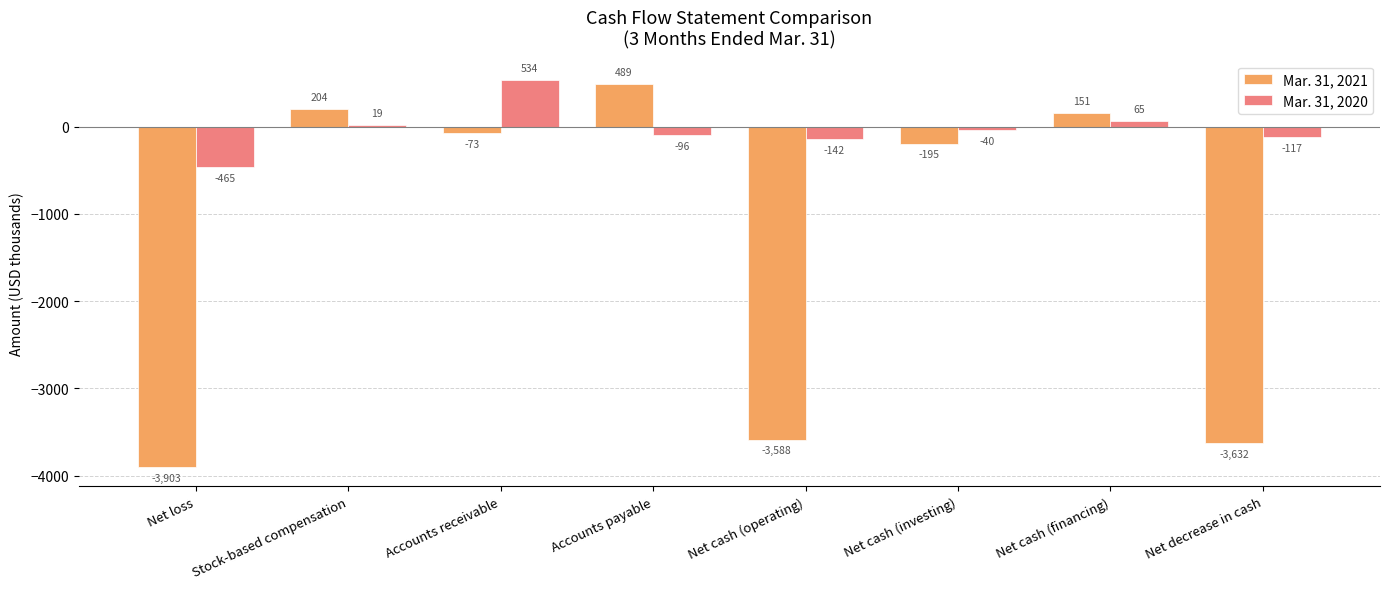

Is the value of Mar. 31, 2021 at Net cash (financing) greater than the value of Mar. 31, 2020 at Stock-based compensation?

Yes